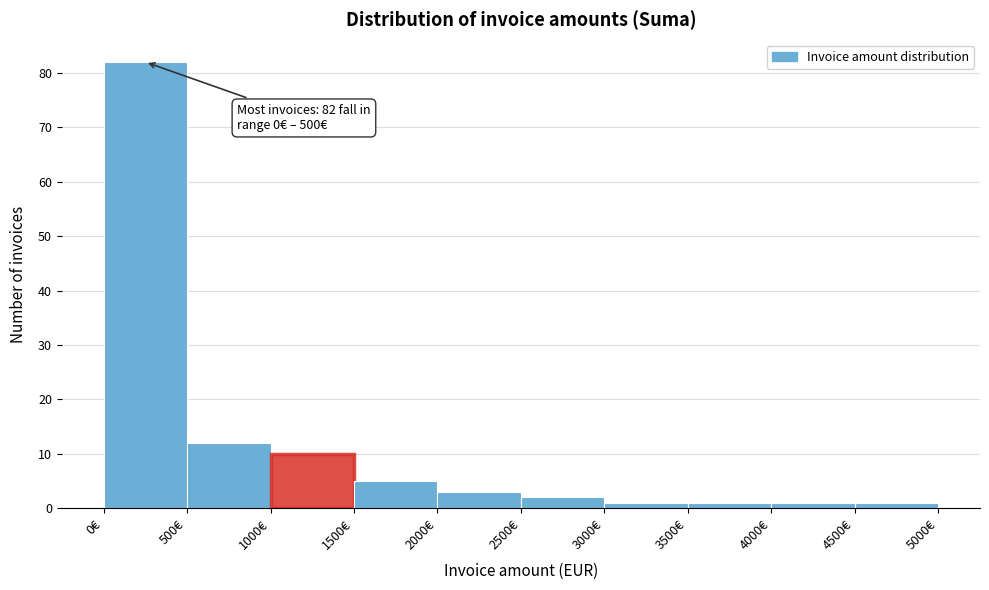

Which range on the x-axis has the tallest bar?

0 to 500